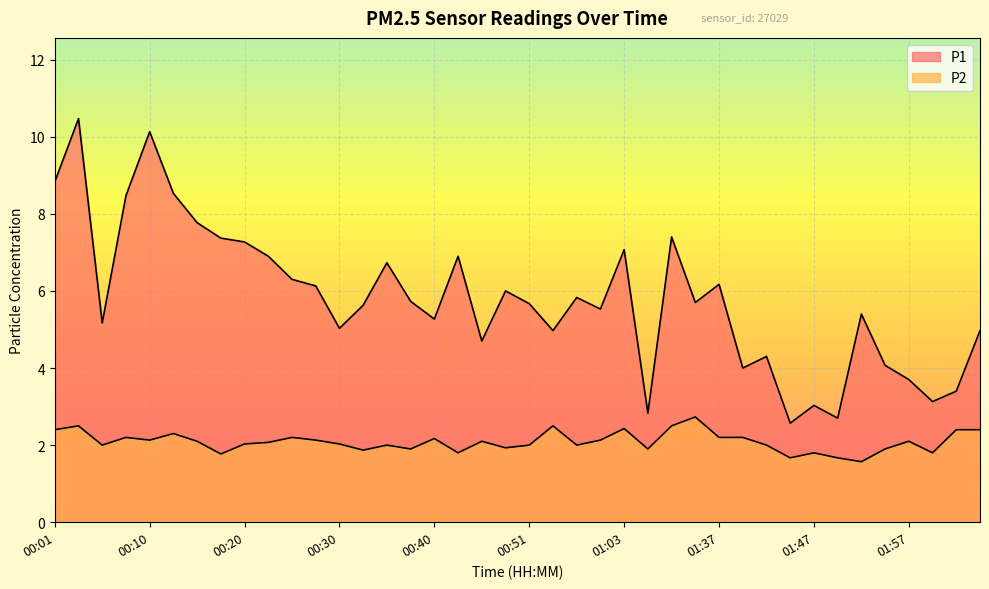

How many lines are shown in the chart?

2